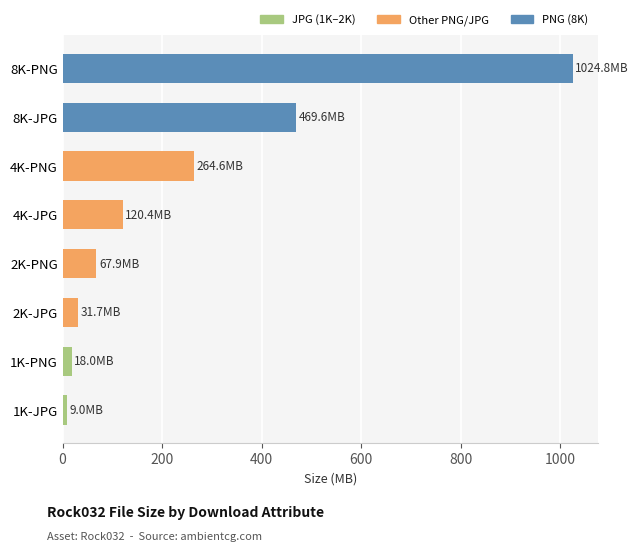

Does the chart contain any negative values?

No